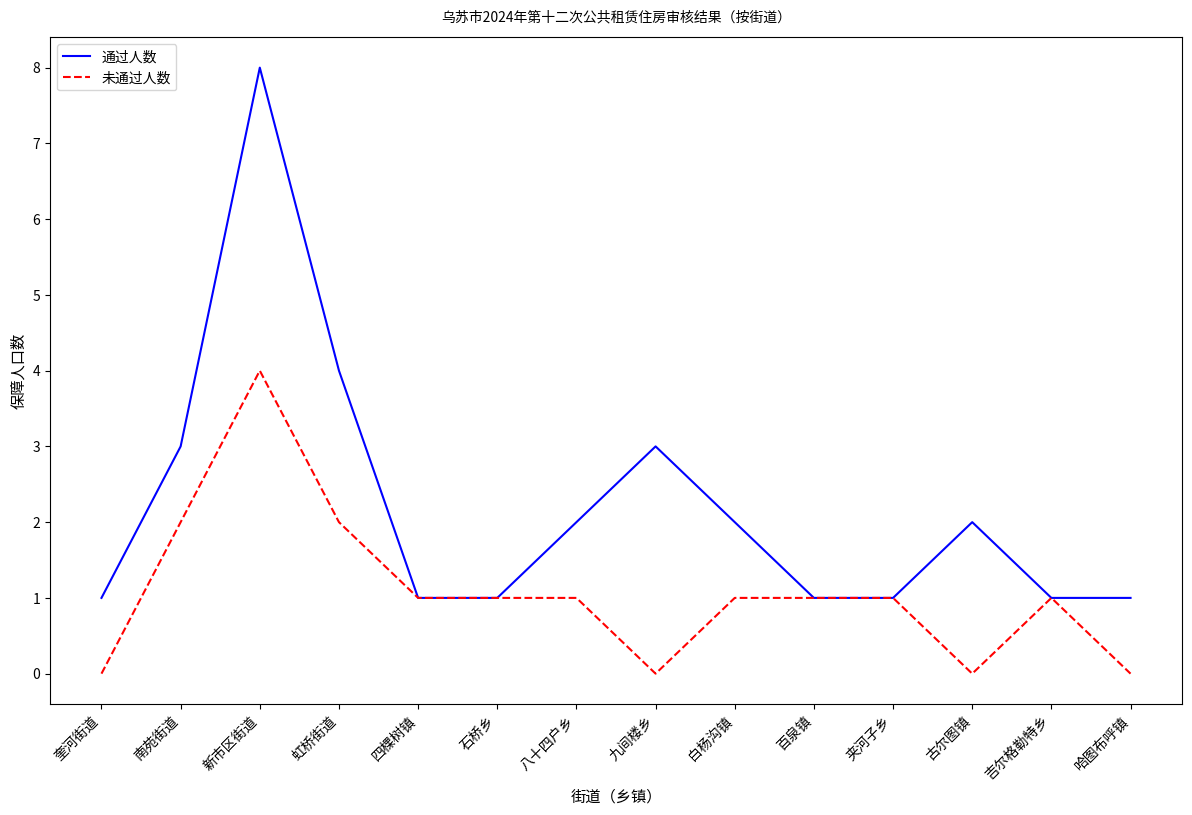

At which category is the sum across all series the highest?

新市区街道